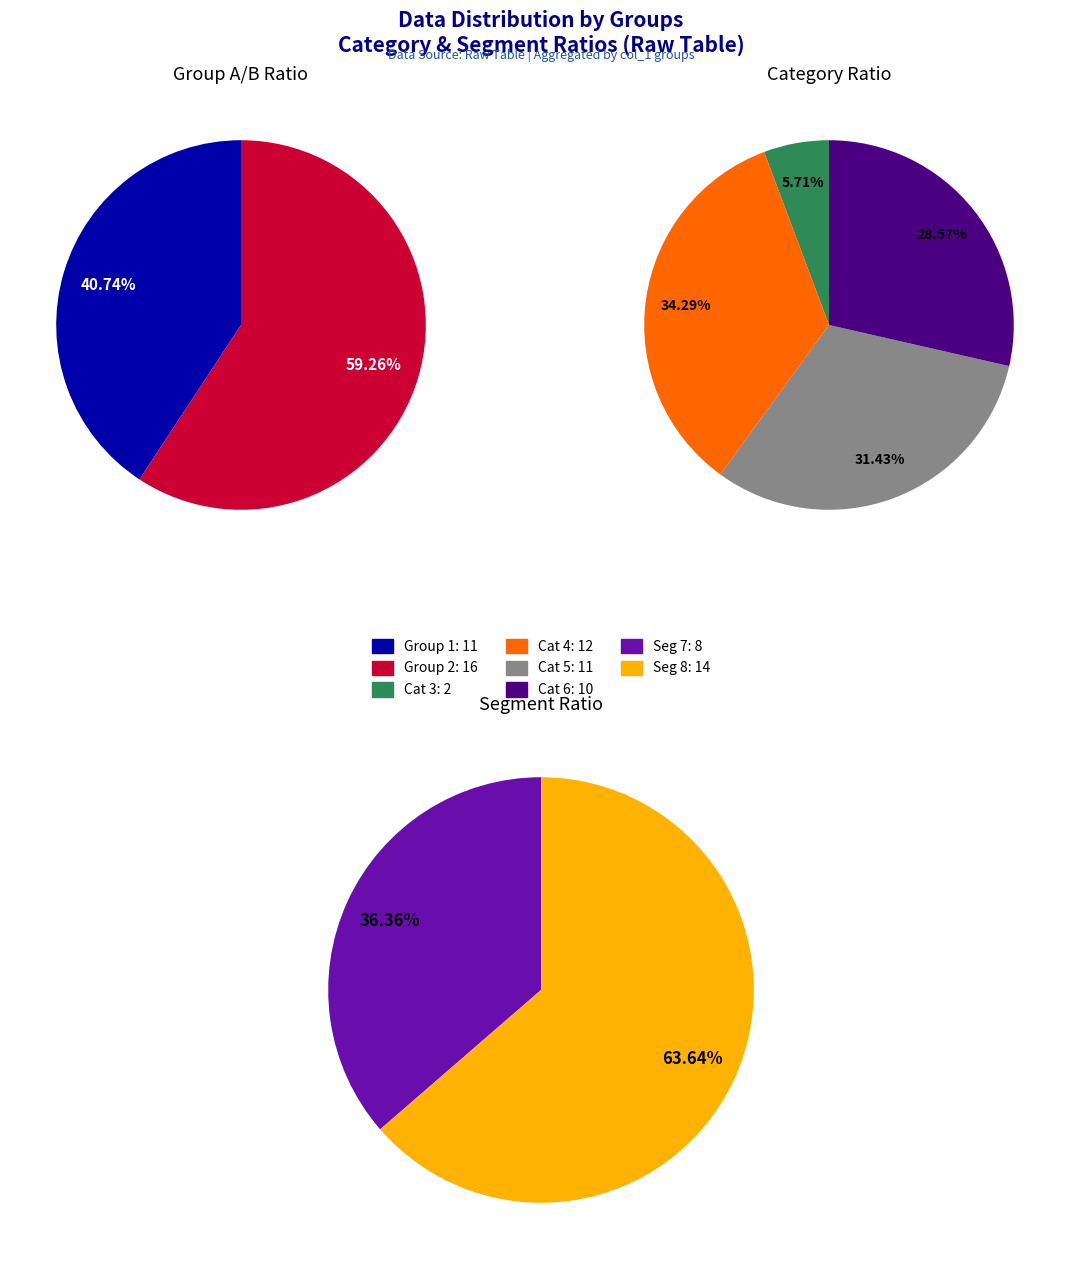

True or false: 5 accounts for 15% of the total.

False